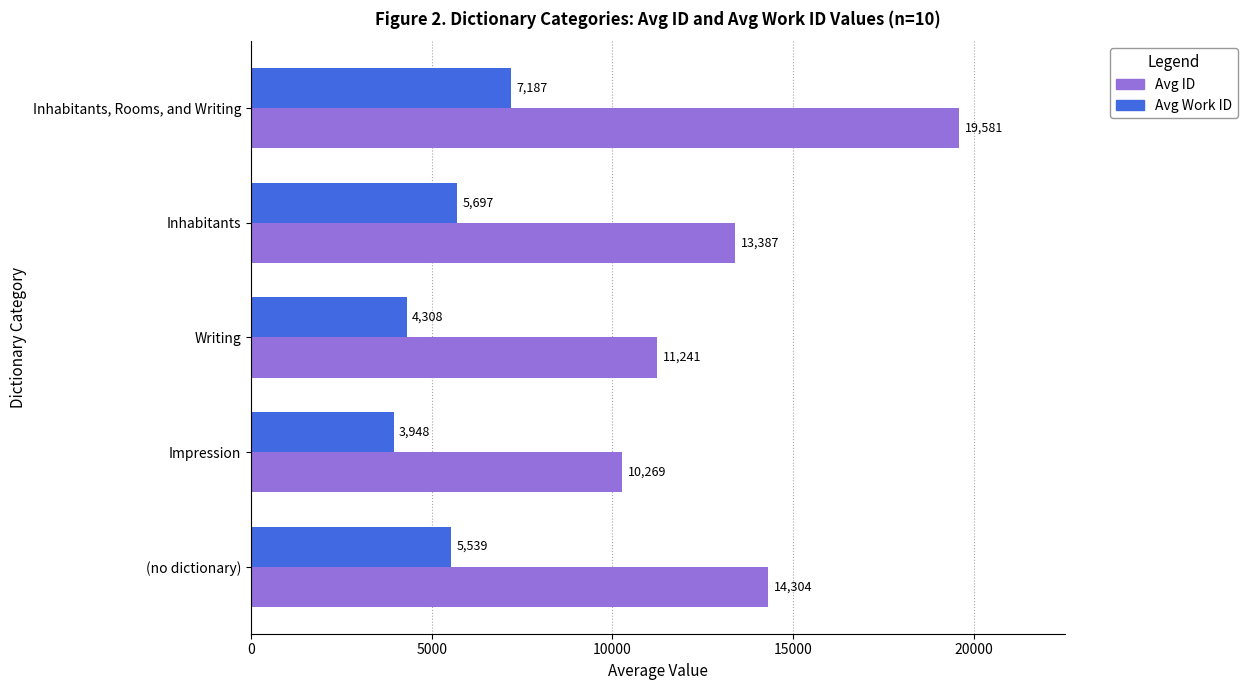

What is the difference between the maximum and minimum values in the Avg ID series?

9312.0